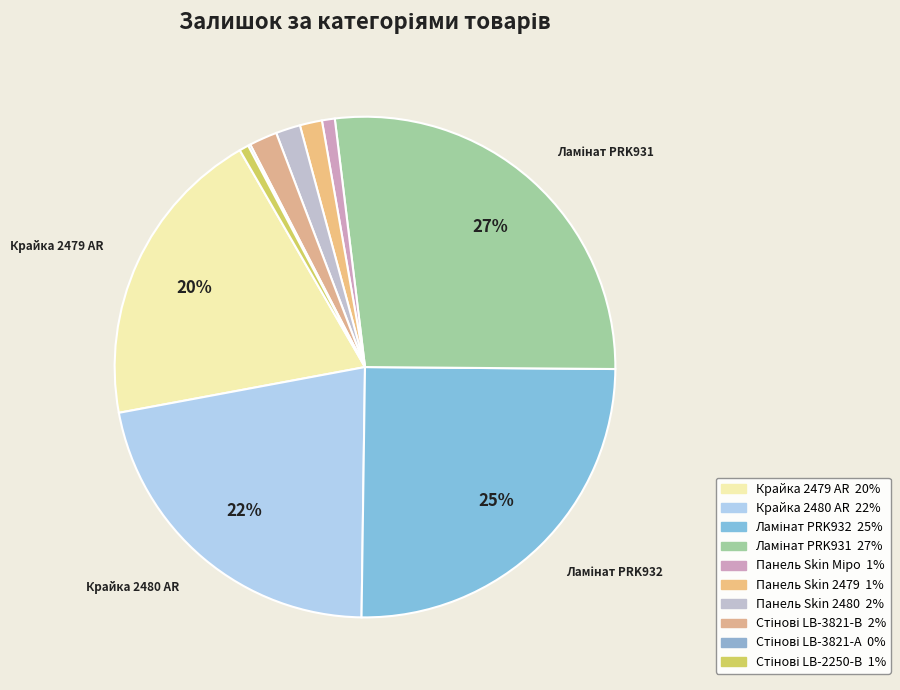

Rank the categories by value from highest to lowest.

Ламінат PRK931, Ламінат PRK932, Крайка 2480 AR, Крайка 2479 AR, Стінові LB-3821-В, Панель Skin 2480, Панель Skin 2479, Панель Skin Міро, Стінові LB-2250-В, Стінові LB-3821-А